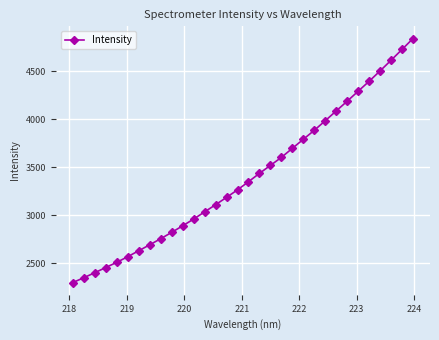

True or false: there are more than 2 points higher than both neighbors.

False